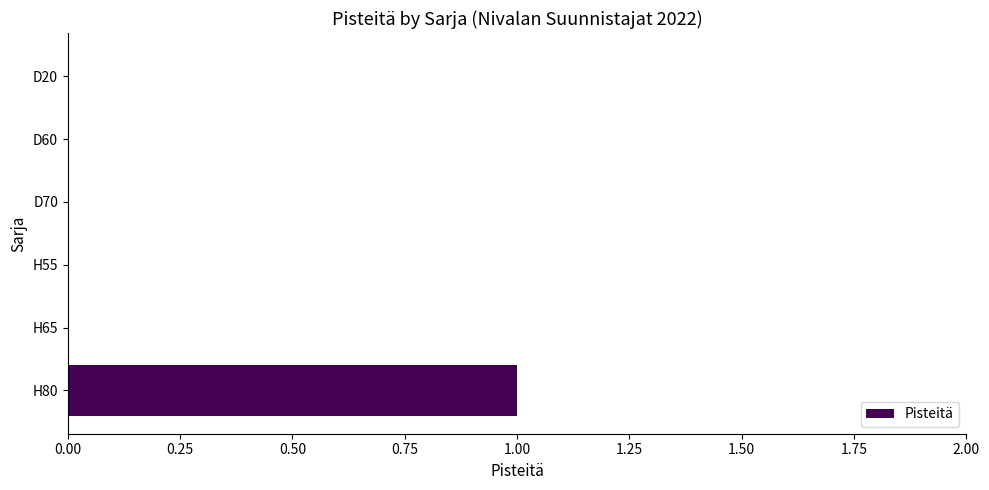

What is the sum of all values?

1